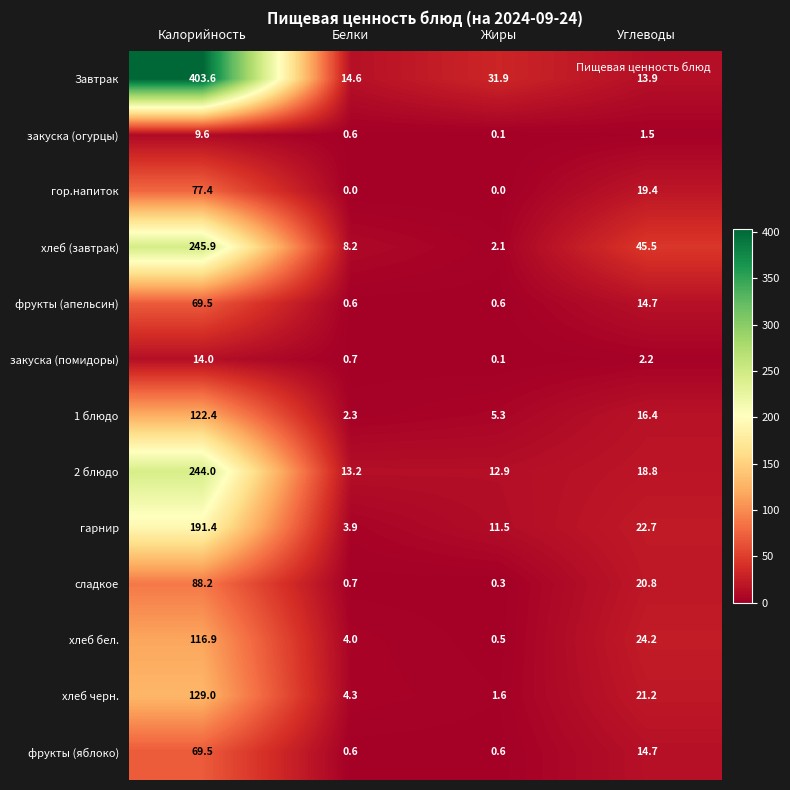

At how many categories does at least one series exceed 196?

1